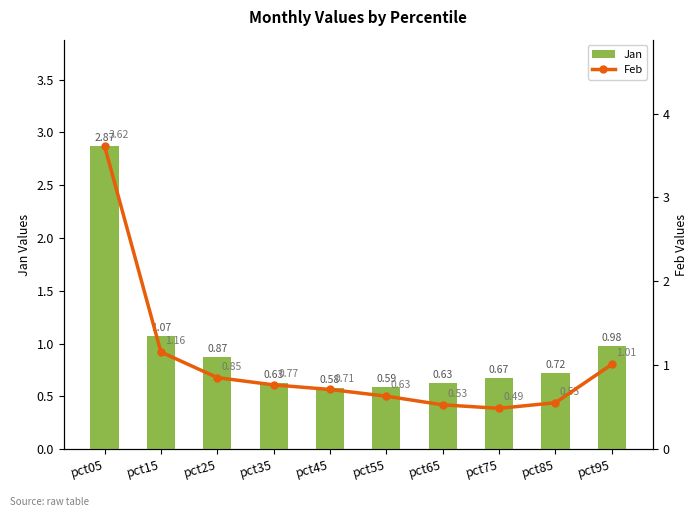

Is the value of Feb at pct65 greater than the value of Jan at pct05?

No